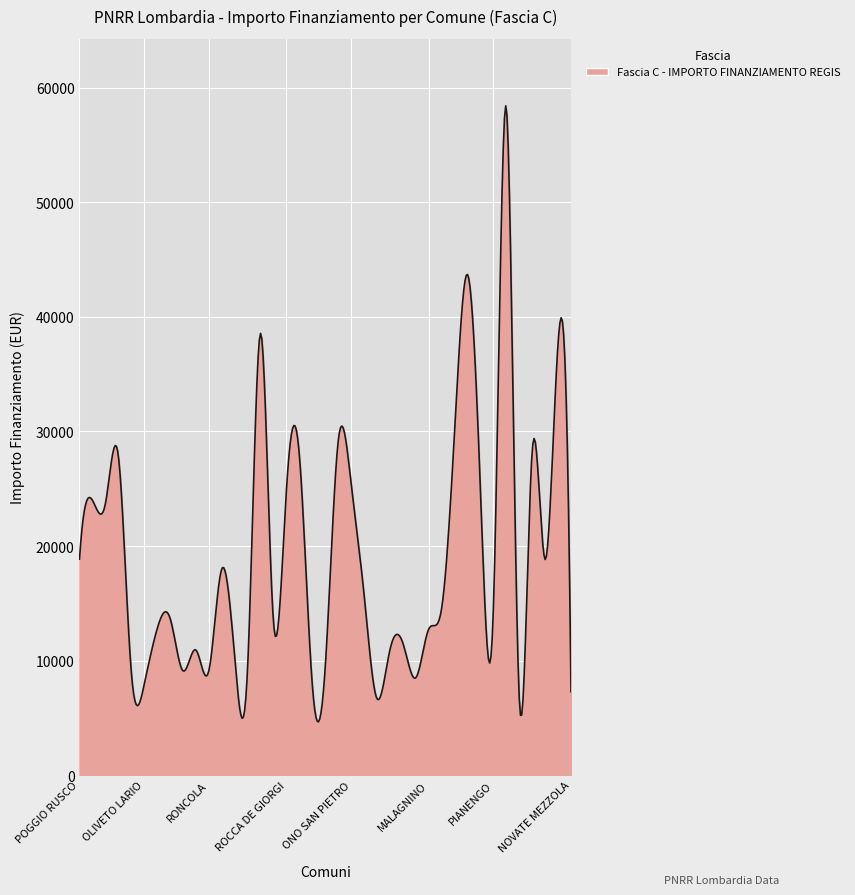

What is the maximum value shown in the chart?

58428.7